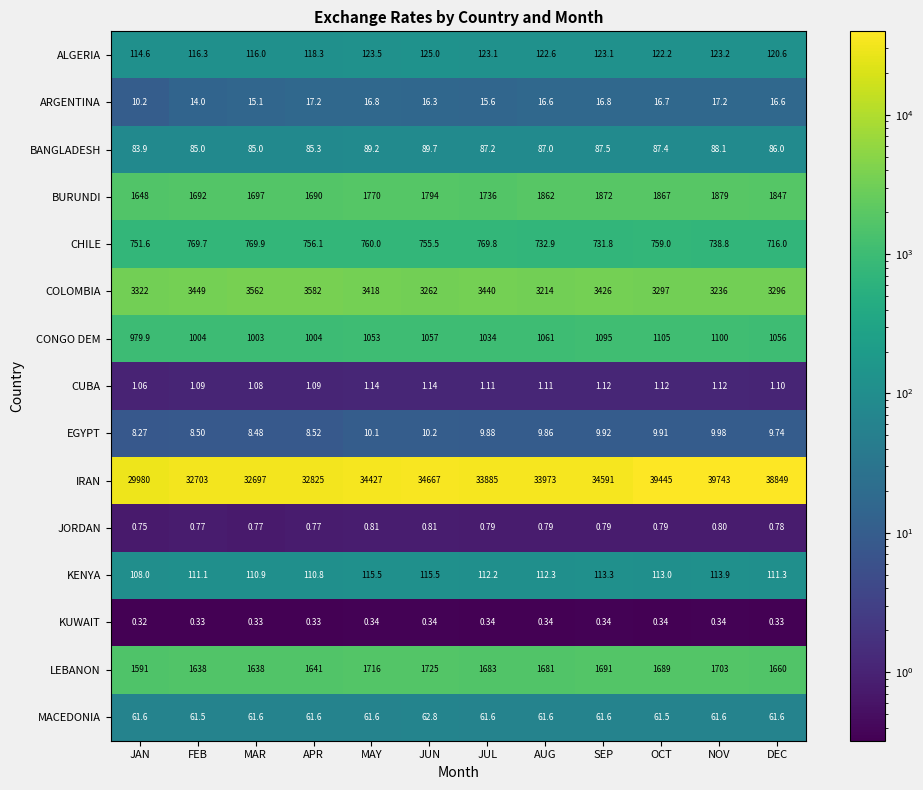

At which label does BURUNDI reach its minimum?

JAN